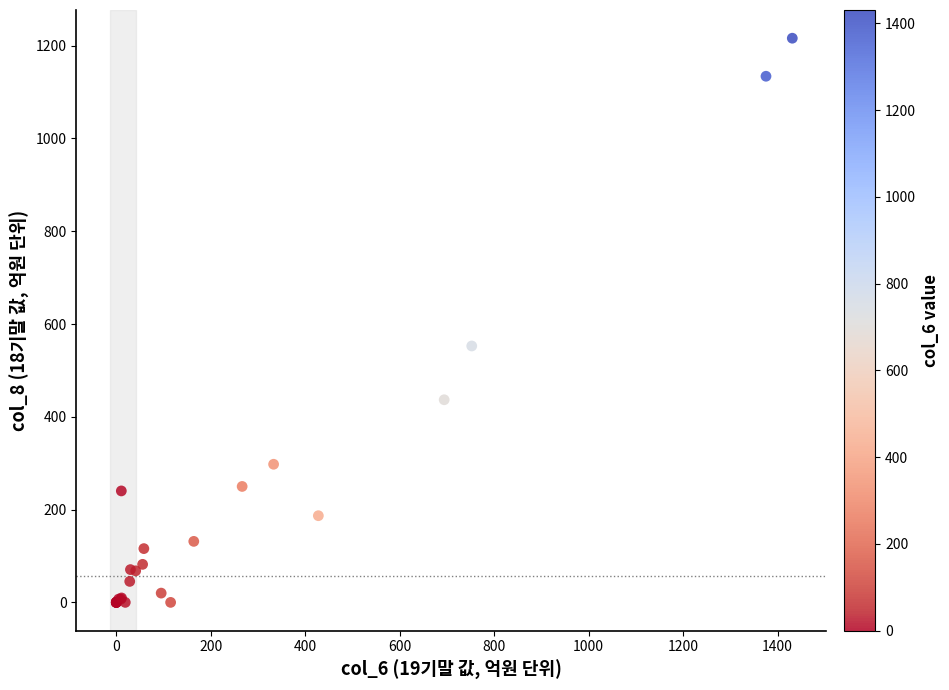

What Y value in the scatter plot is closest to 608?

552.7